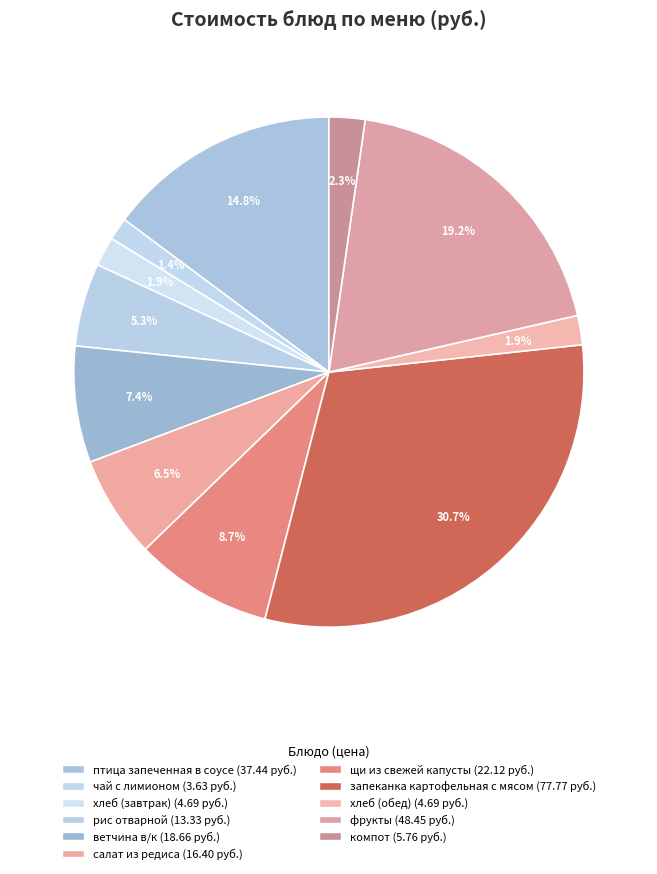

The запеканка картофельная с мясом slice represents 17% of the pie. True or false?

False